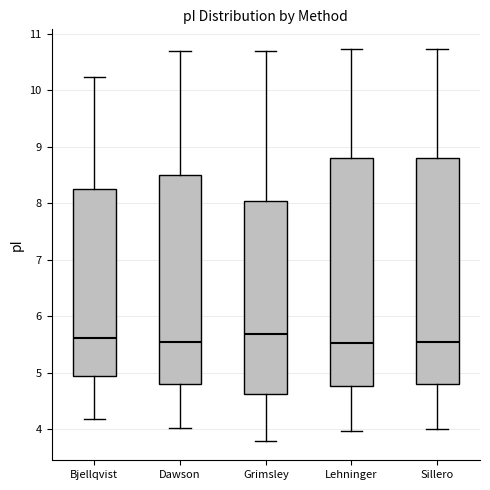

Where does the median line of the box for Dawson sit on the y-axis? The values are not printed on the chart, so give them approximately, as read against the axis.

5.6